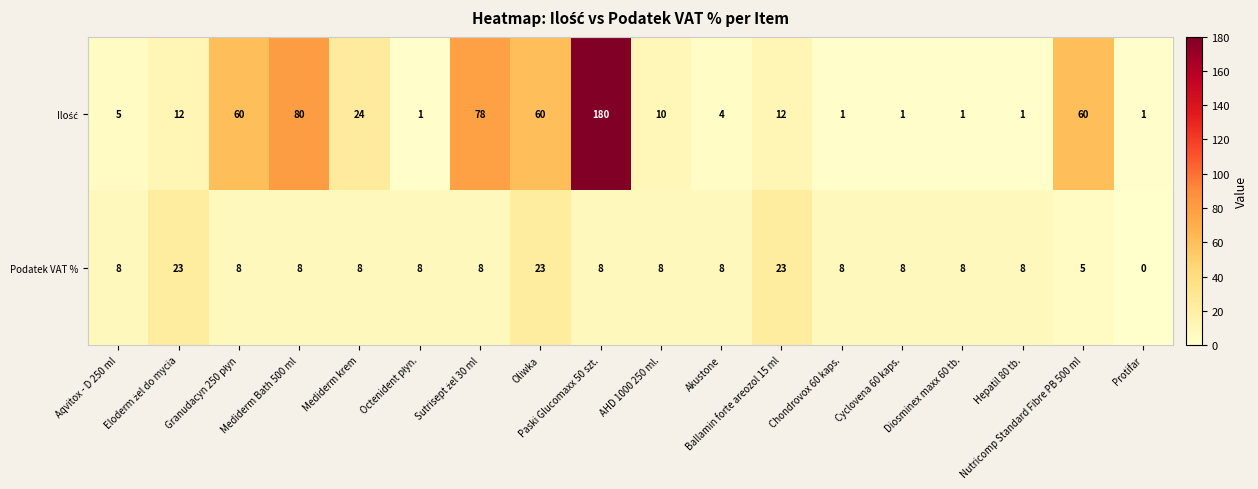

What is the greatest value displayed?

180